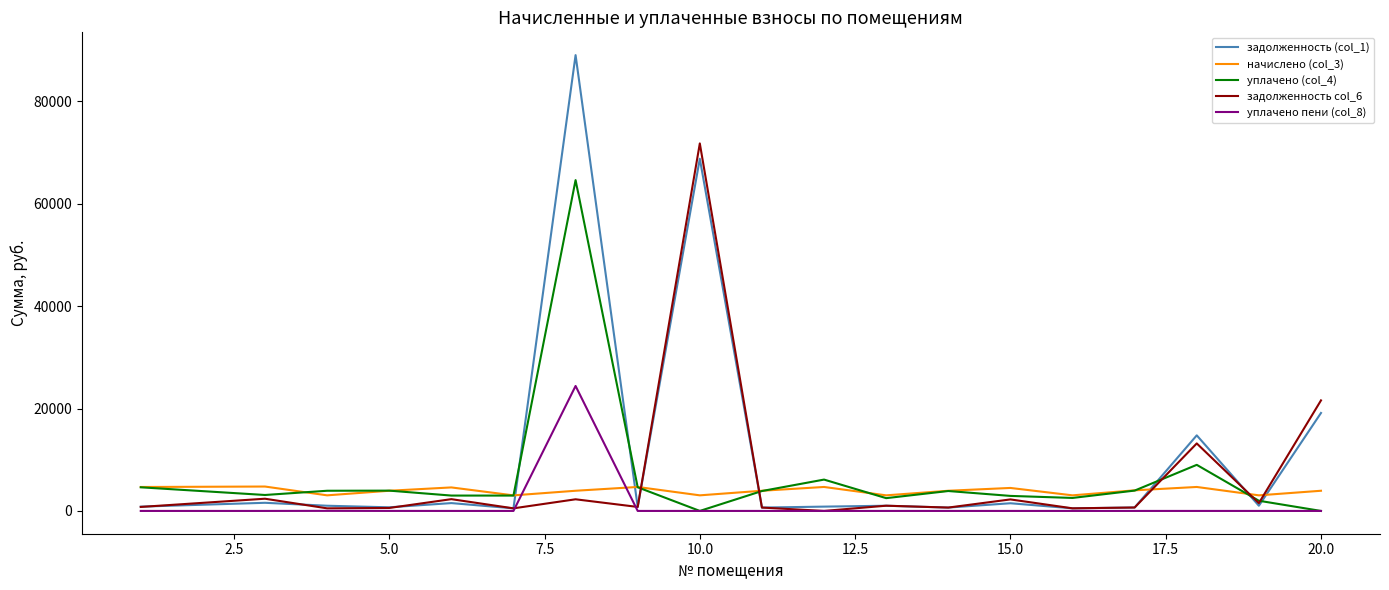

Which series has the widest spread of values?

задолженность (col_1)